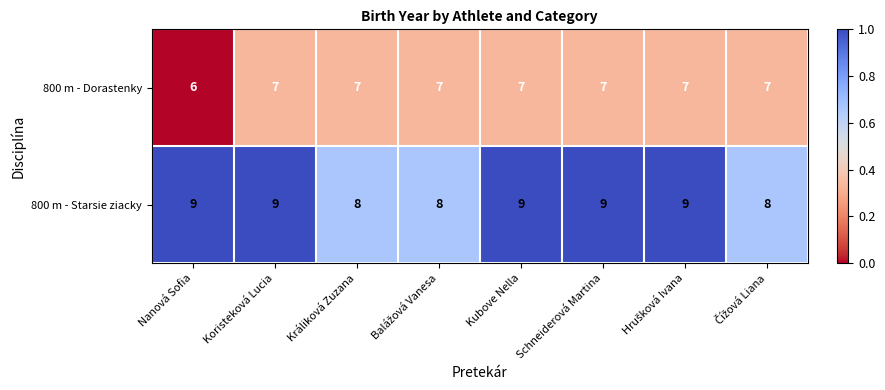

Where is 800 m - Dorastenky nearest to the value 6?

Nanová Sofia